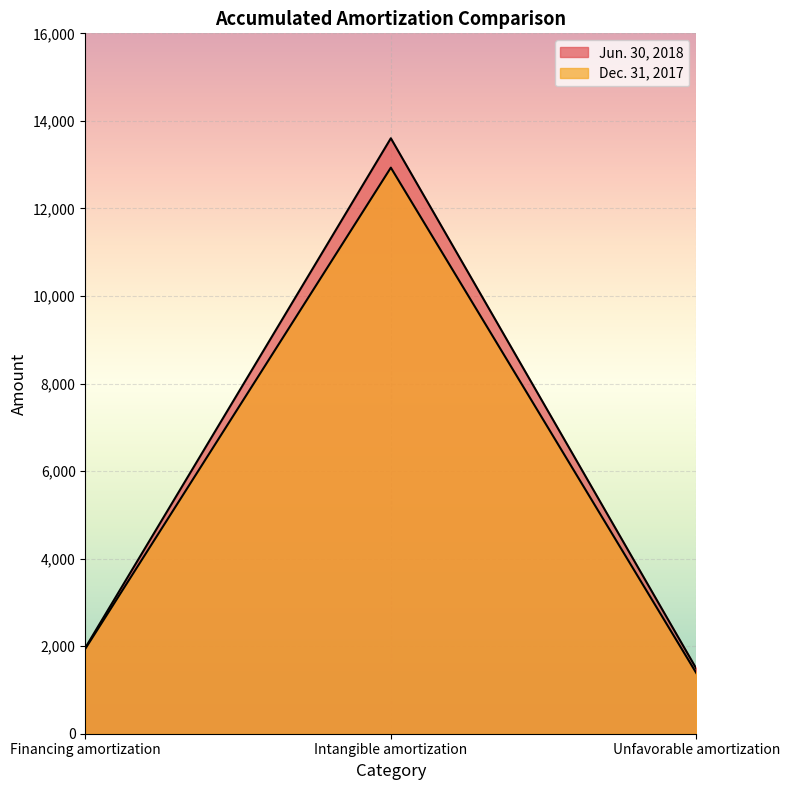

What is the highest value of the Dec. 31, 2017 series?

12932